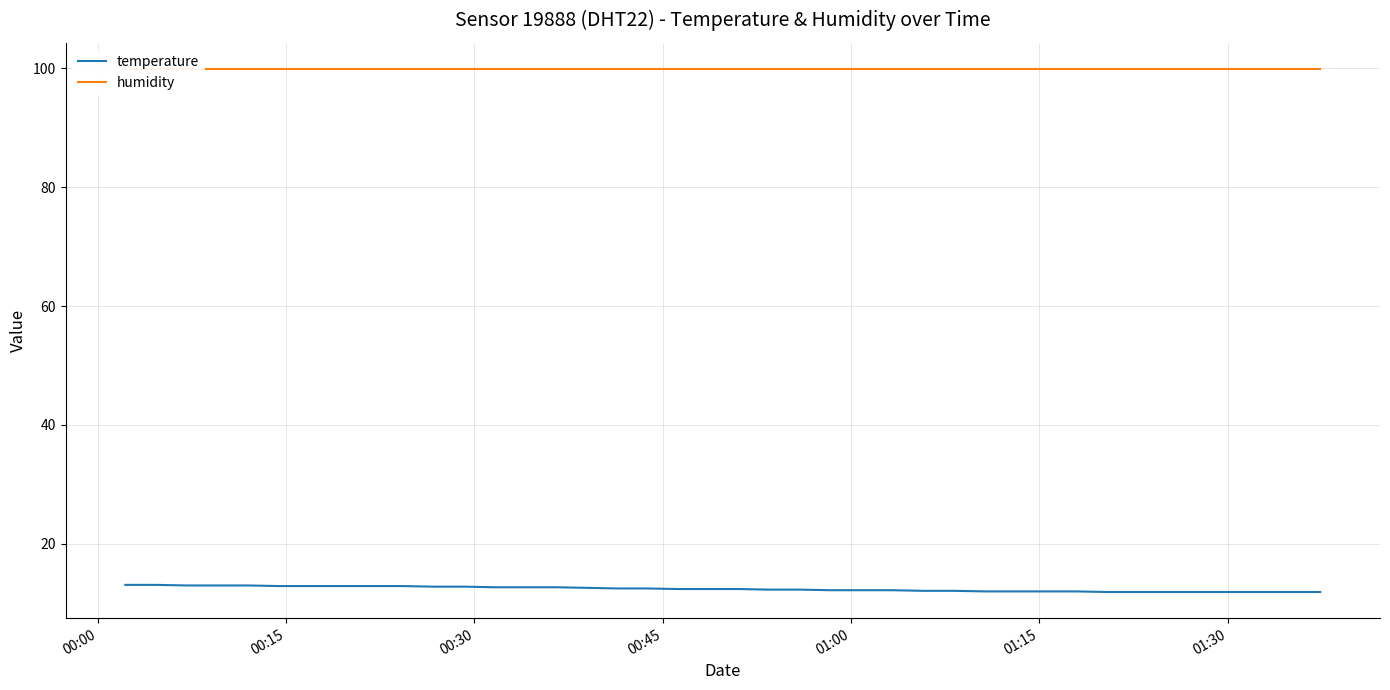

What is the highest value of the temperature series?

13.1